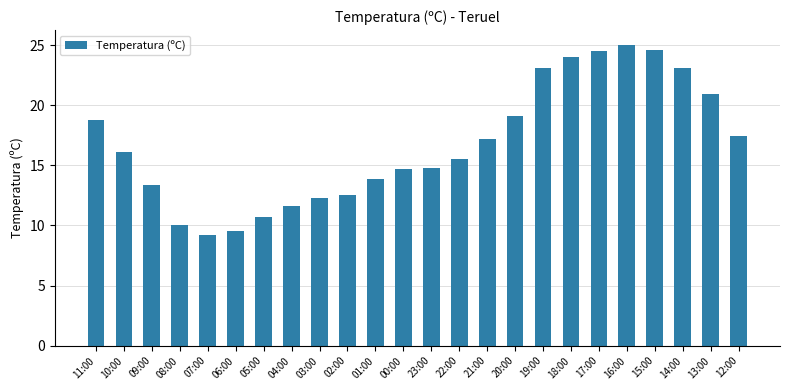

How many data points does each series have?

24